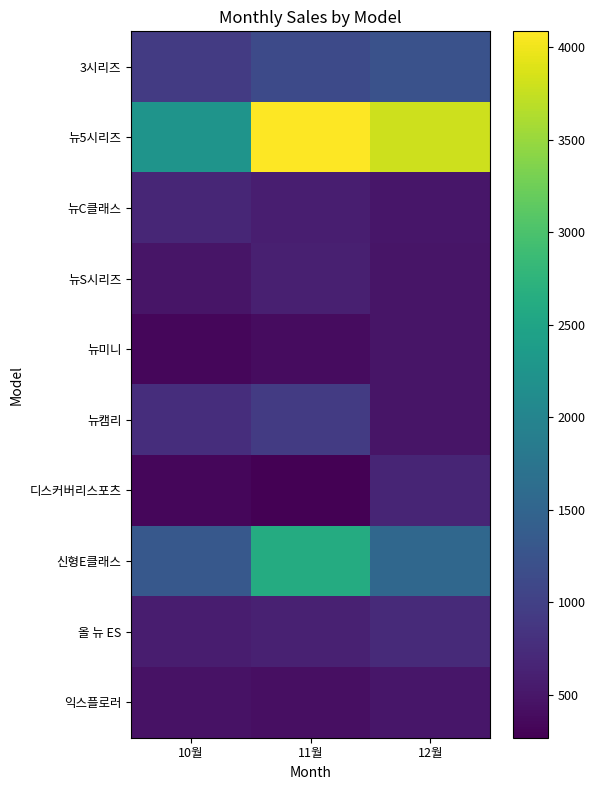

At which category does the chart reach its peak across all series?

11월